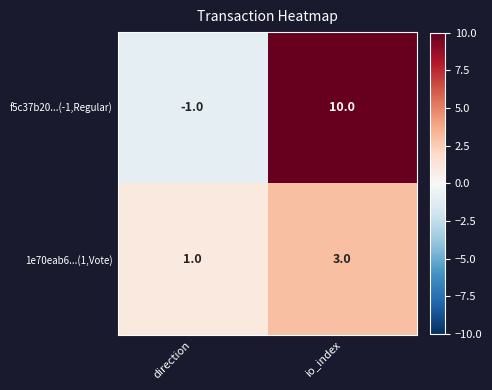

Rank the series by their average value, from lowest to highest.

1e70eab6...(1,Vote), f5c37b20...(-1,Regular)